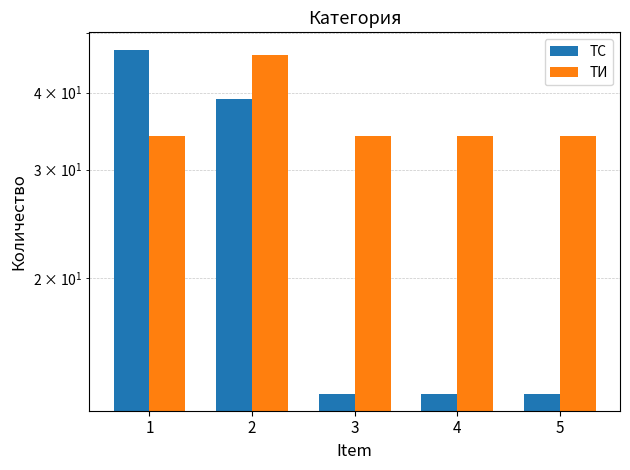

Reading right to left, list all the values displayed in this chart.

ТС: 13	13	13	39	47
ТИ: 34	34	34	46	34